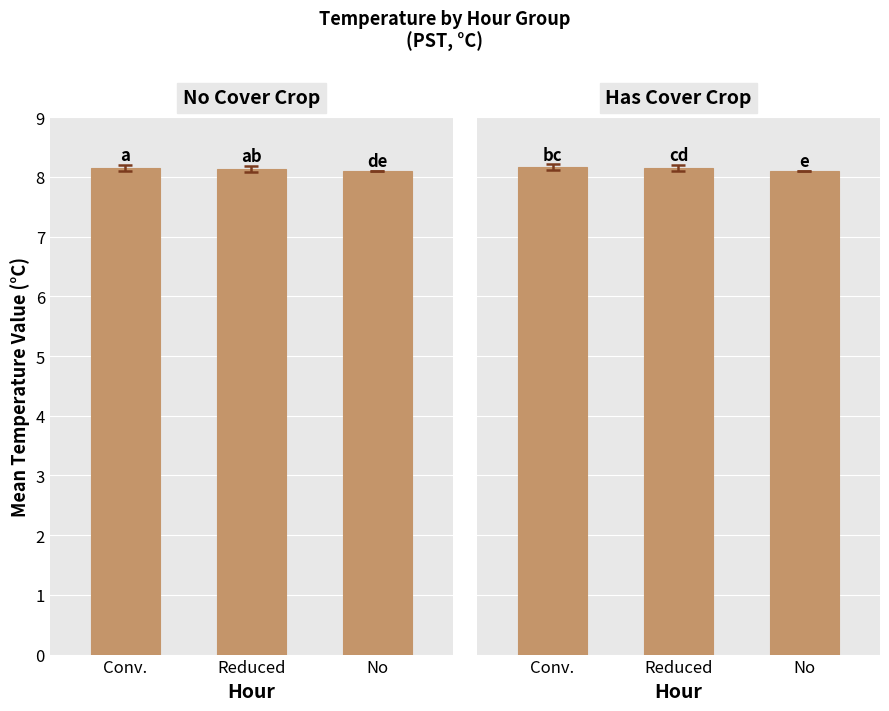

Does the chart contain stacked bars?

No